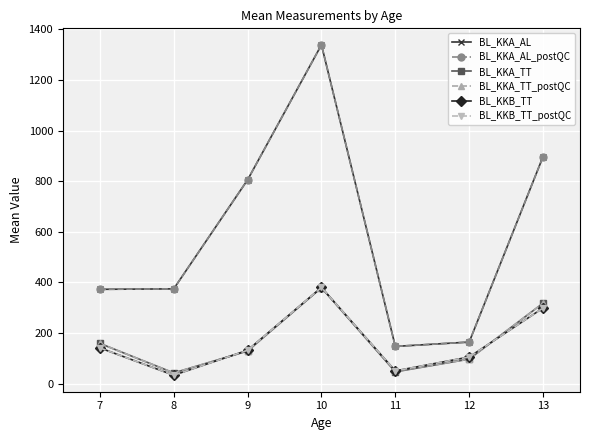

At 9, list the series in order from smallest to largest.

BL_KKA_TT, BL_KKA_TT_postQC, BL_KKB_TT, BL_KKB_TT_postQC, BL_KKA_AL, BL_KKA_AL_postQC